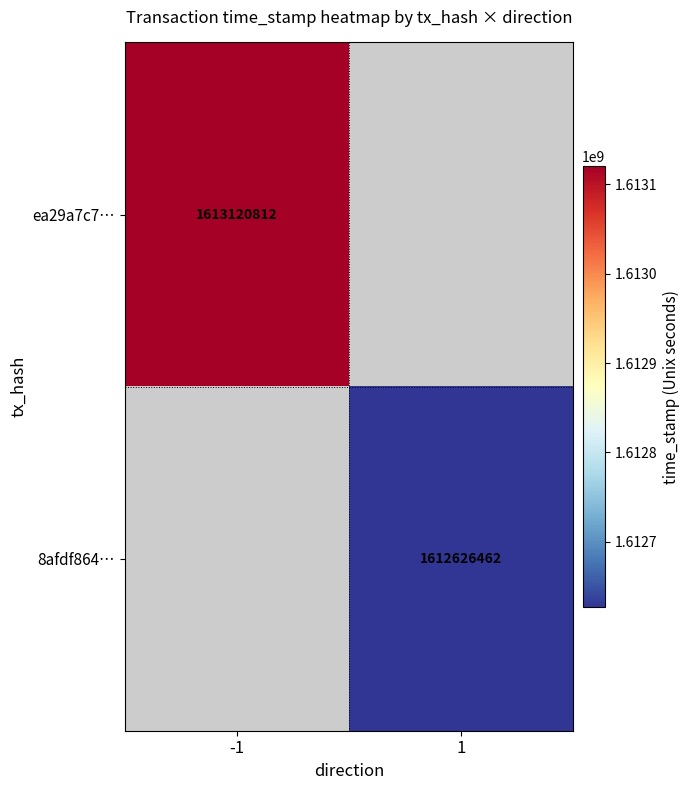

The value of ea29a7c7… at -1 is 637254508. True or false?

False